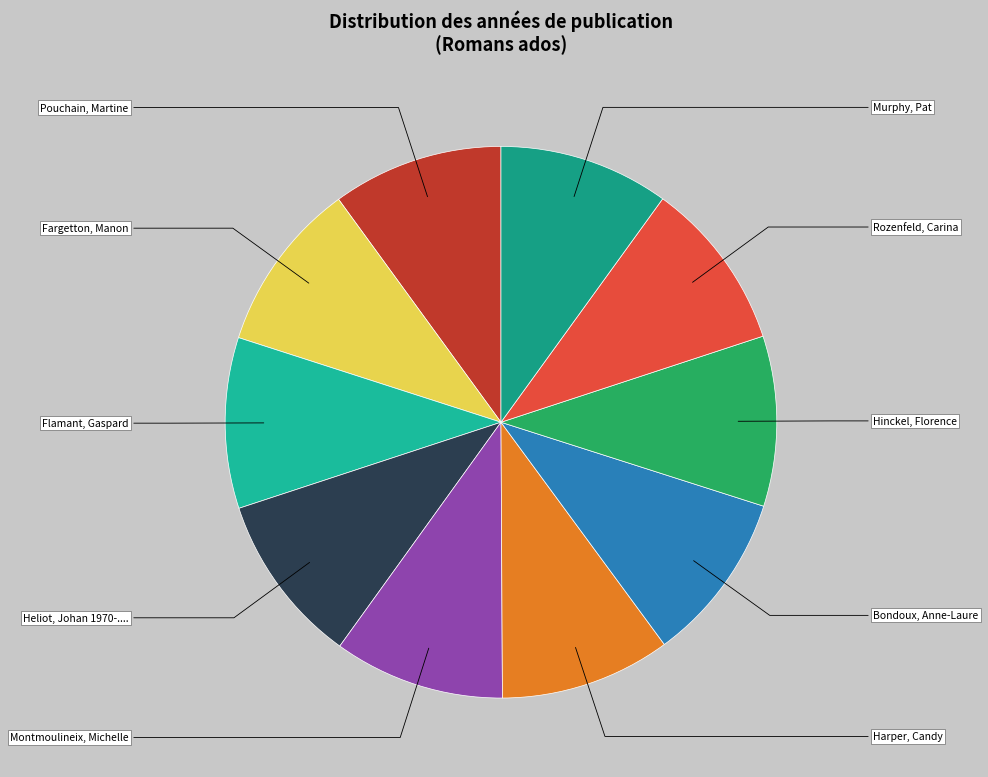

Which category has the smallest portion of the pie?

Murphy, Pat